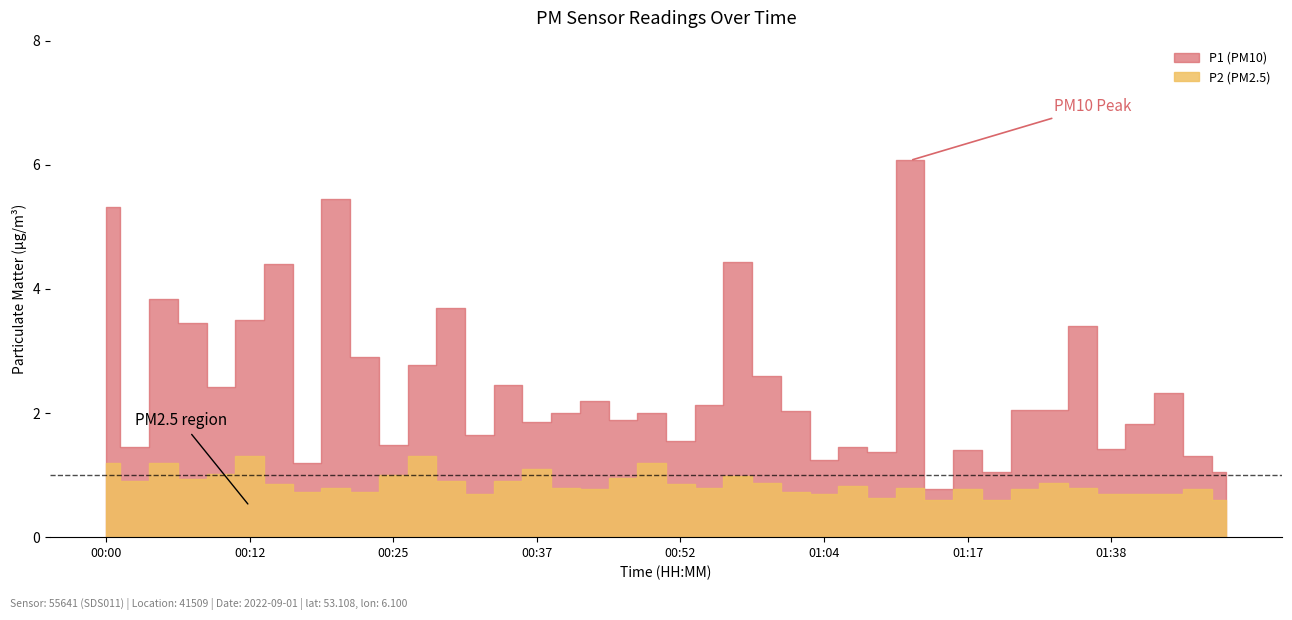

True or false: P2 and P1 intersect in this chart.

False